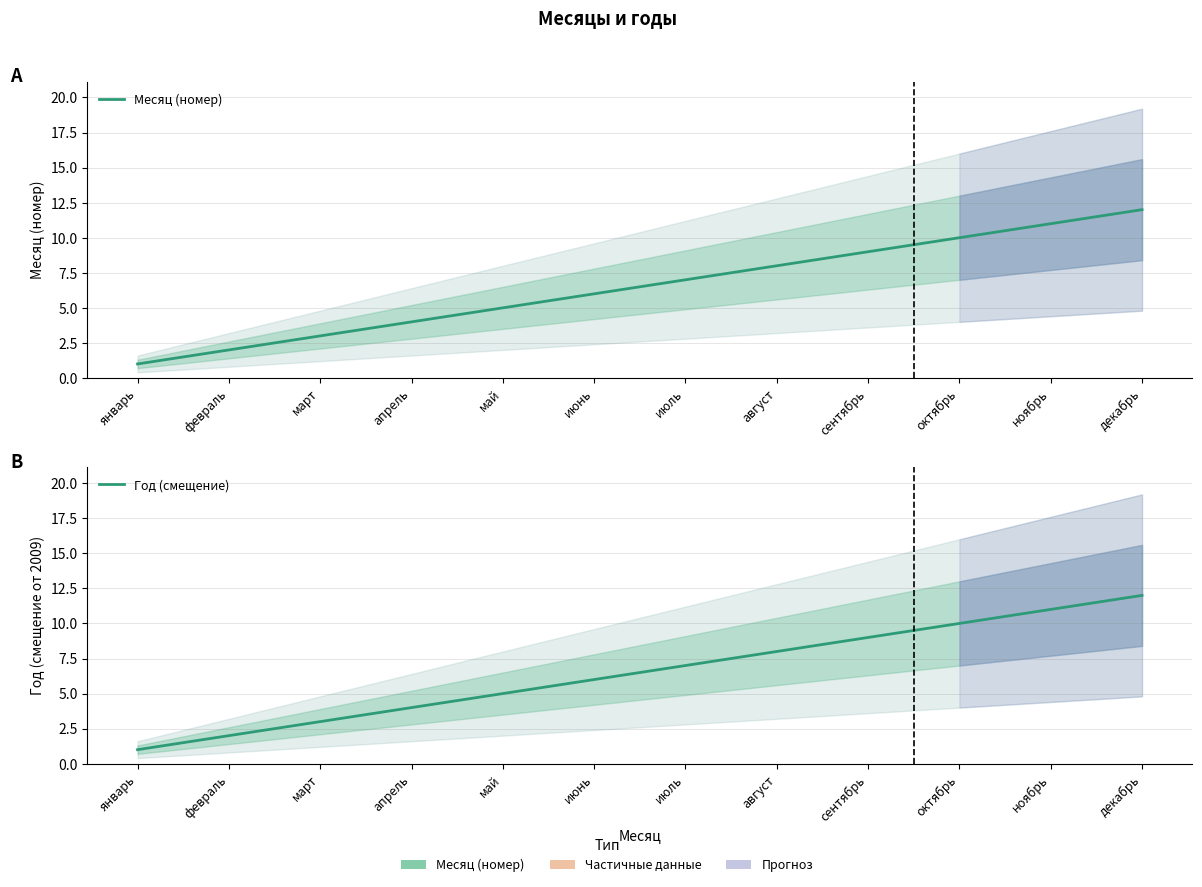

What is the minimum value shown in the chart?

1